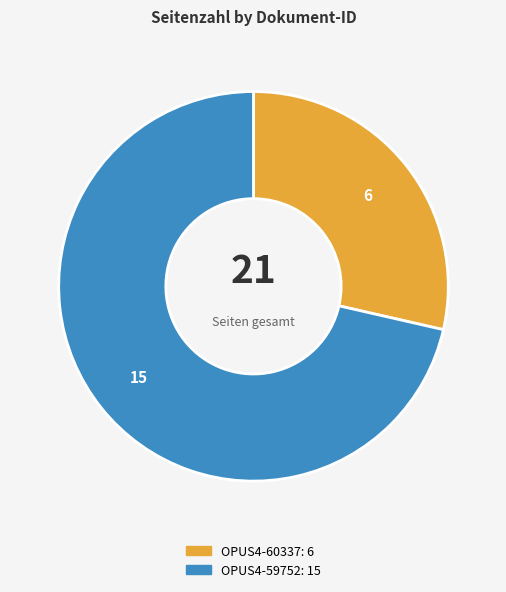

Do OPUS4-59752 and OPUS4-60337 together represent more than half of the pie?

Yes